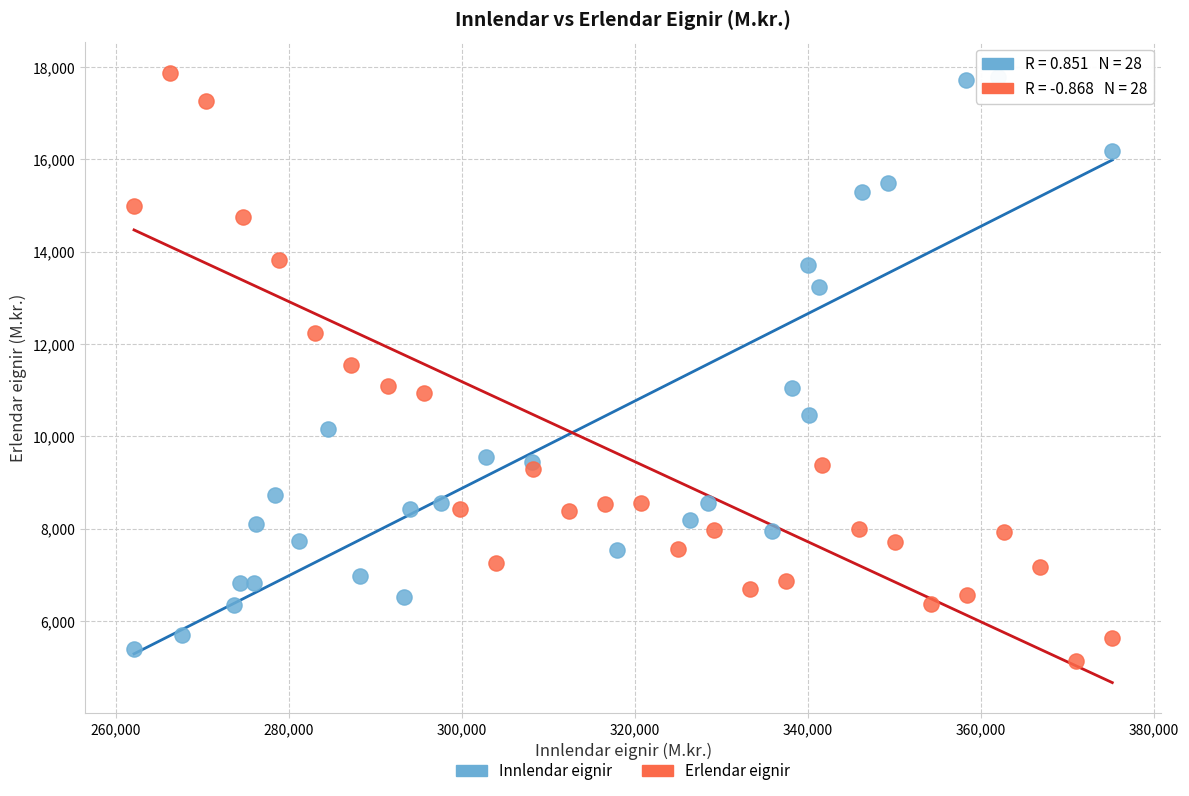

What are all the series names shown in the legend?

Innlendar eignir, Erlendar eignir